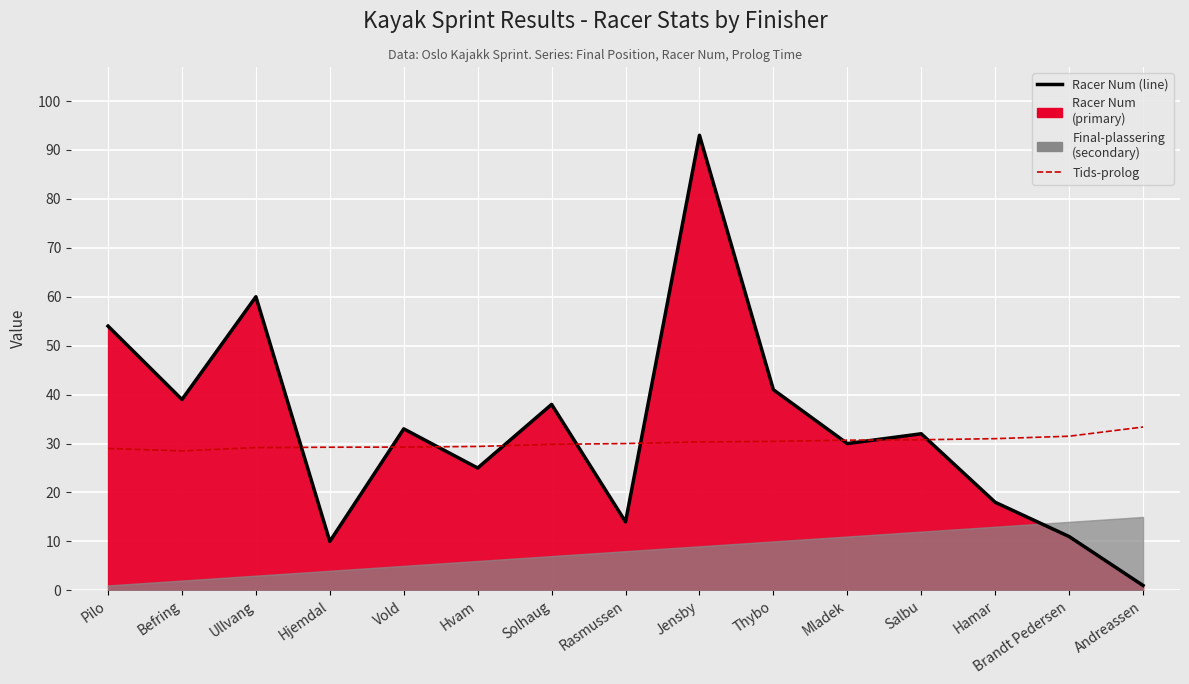

What is the difference between the Racer Num values at Rasmussen and Hamar?

4.0